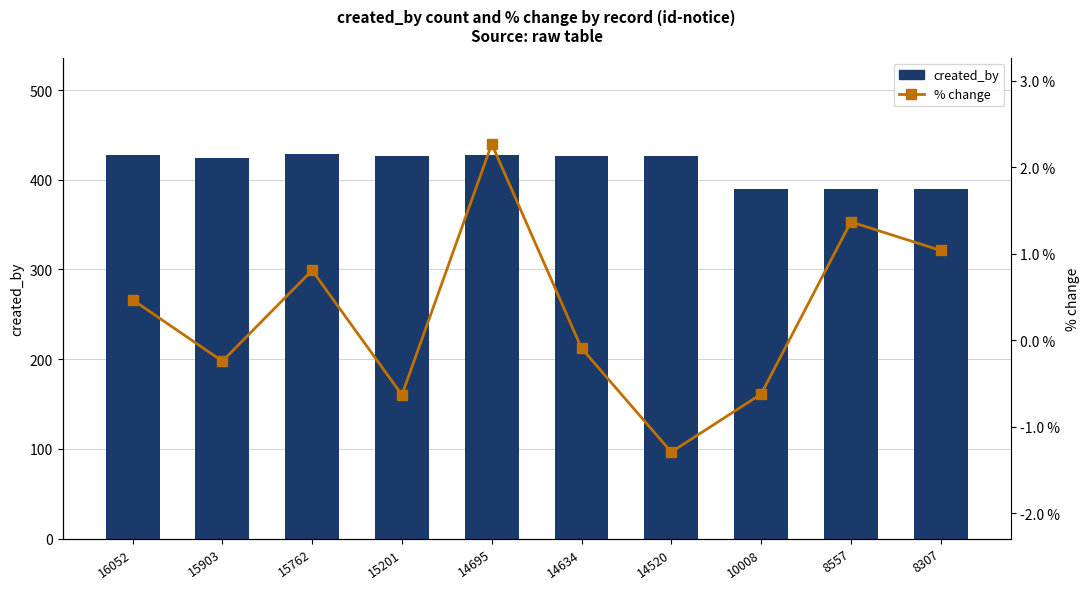

What is the difference between the maximum and minimum values in the created_by series?

39